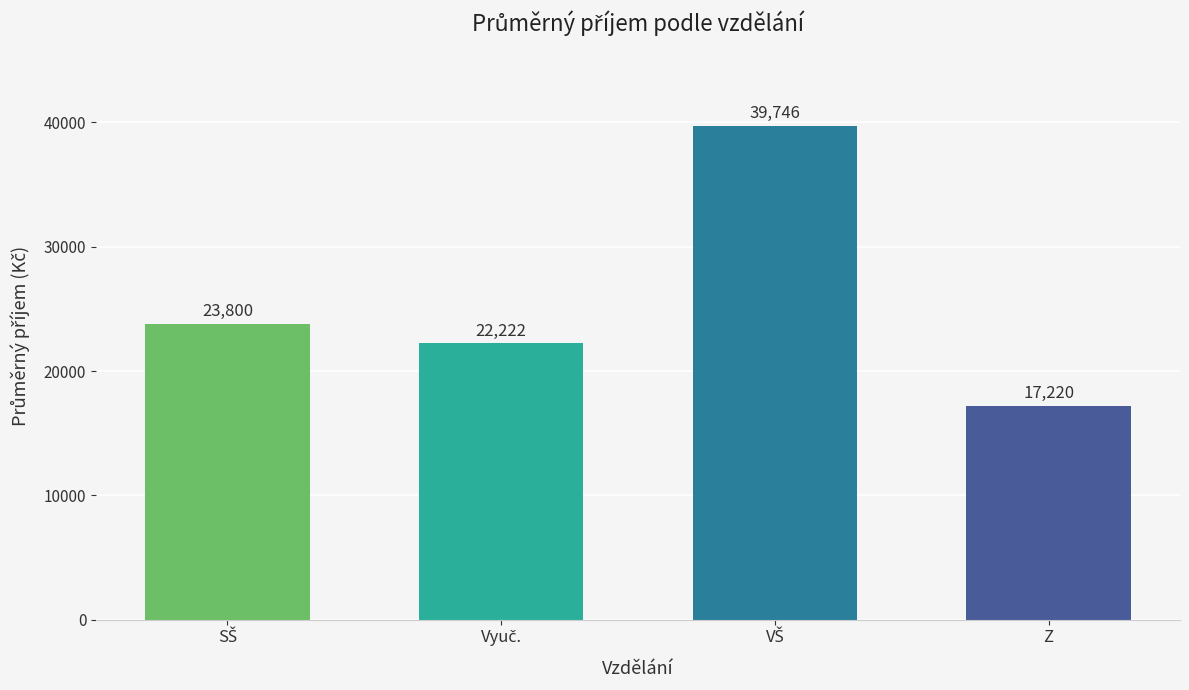

How many series are shown in this chart?

1